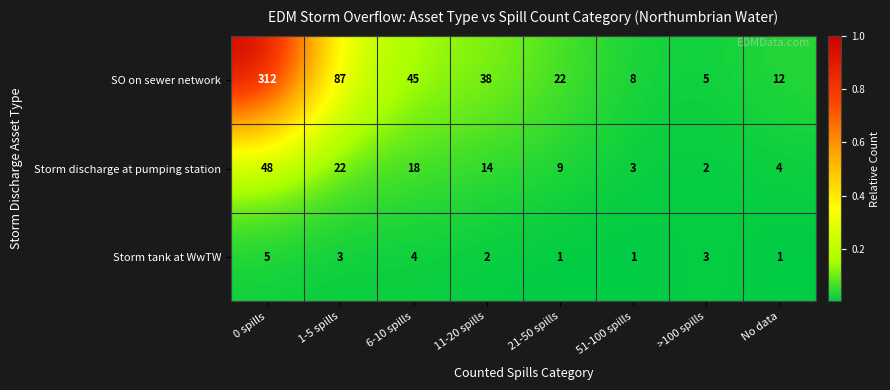

The Storm discharge at pumping station series shows 7 at No data. True or false?

False